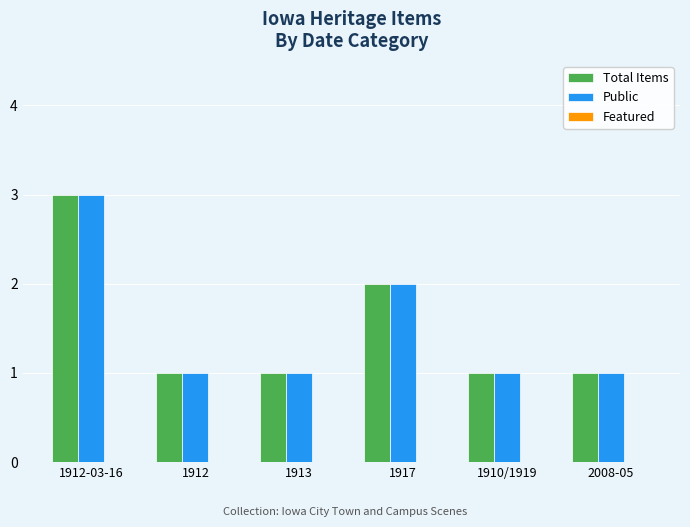

What is the total value across all series at 1913?

2